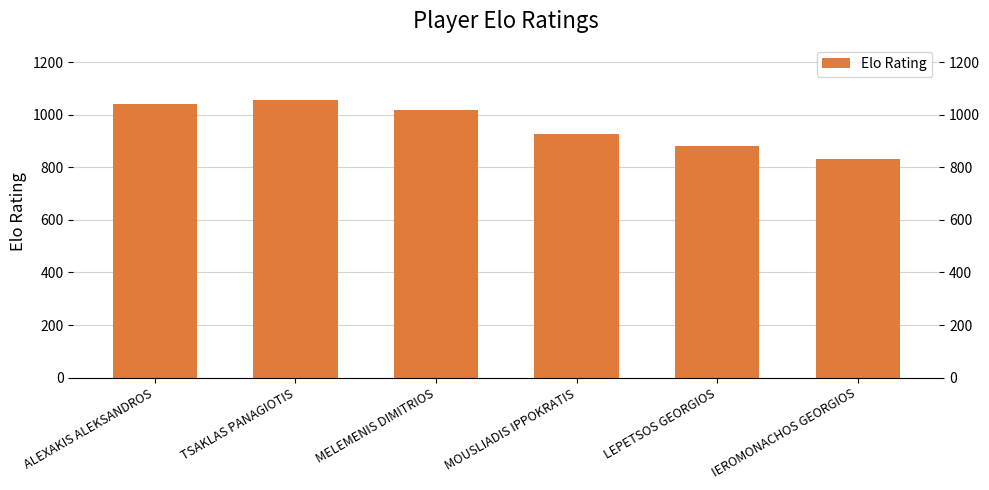

Which label corresponds to the largest value in the chart?

TSAKLAS PANAGIOTIS